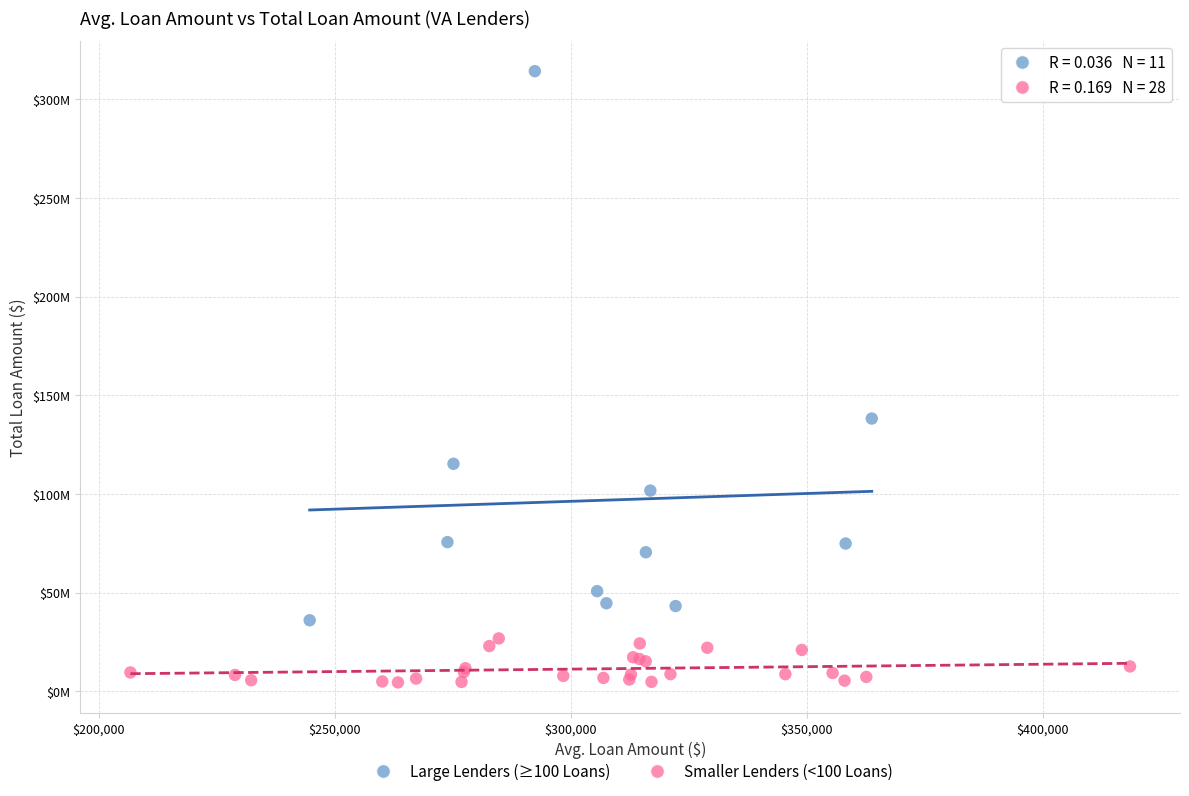

What are all the series names shown in the legend?

Large Lenders (≥100 Loans), Smaller Lenders (<100 Loans)